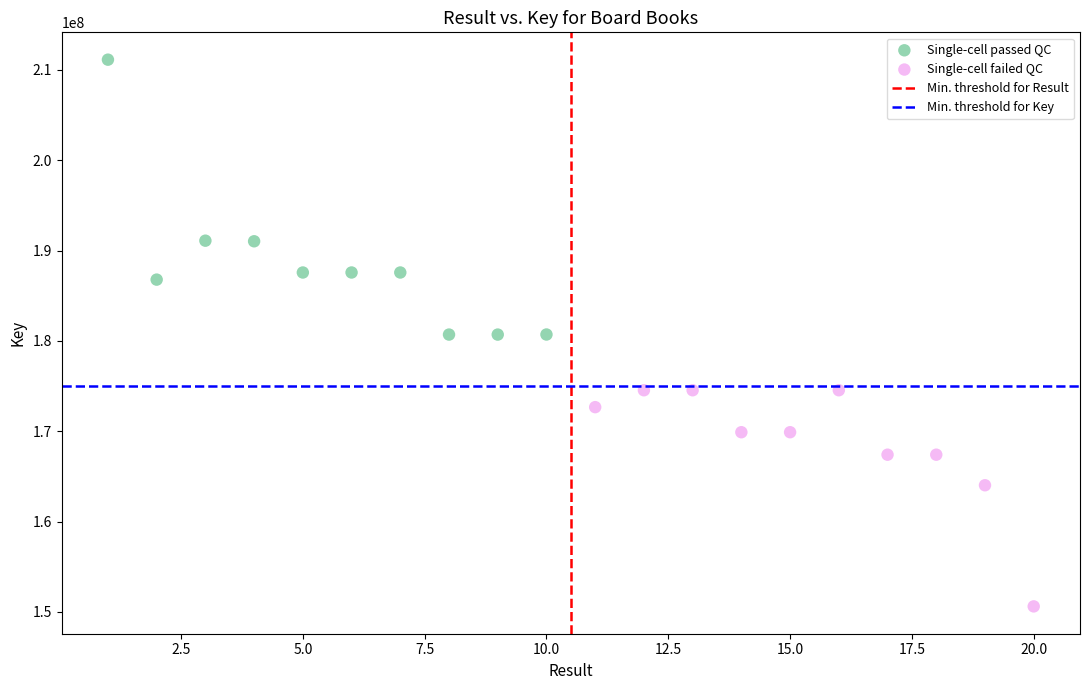

Which series has the widest spread of Y values?

Single-cell passed QC